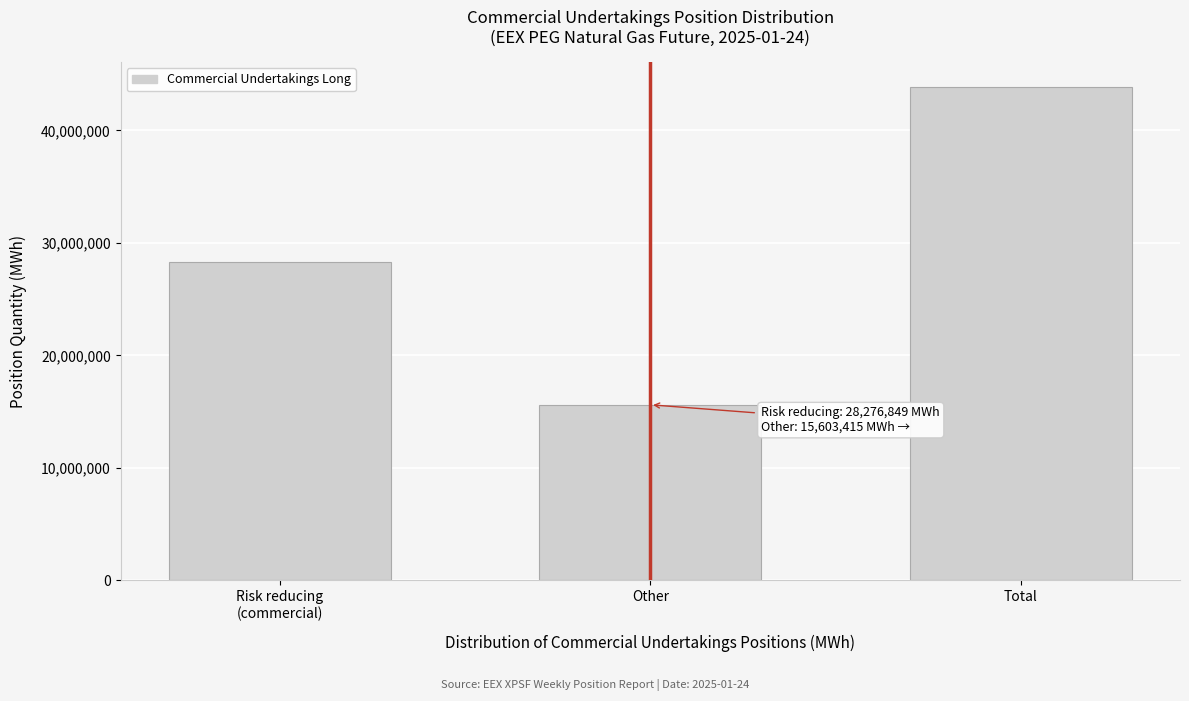

Reading left to right, what are all the values shown in this chart?

28276849	15603415	43880264